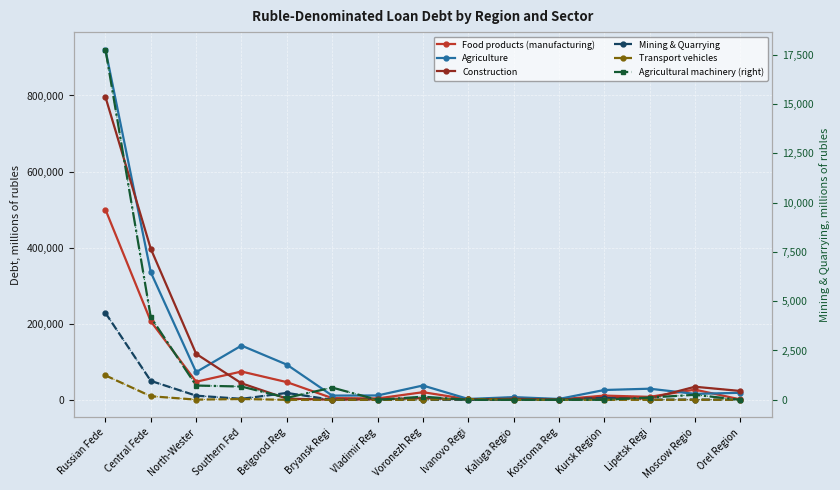

True or false: Food products (manufacturing) has a value of 1650 at Bryansk Regi.

False